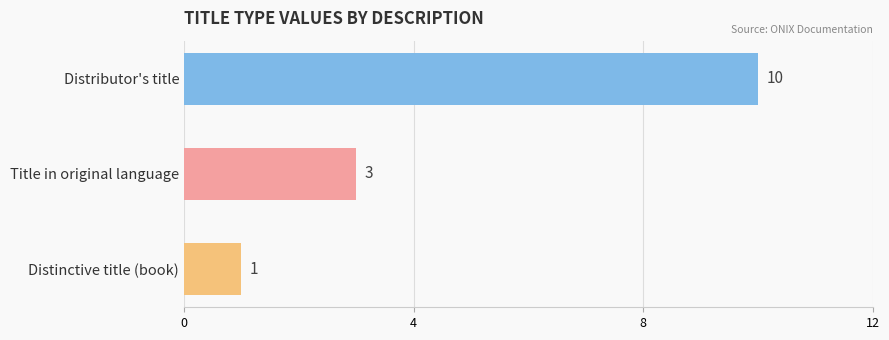

What is the maximum value shown in the chart?

10